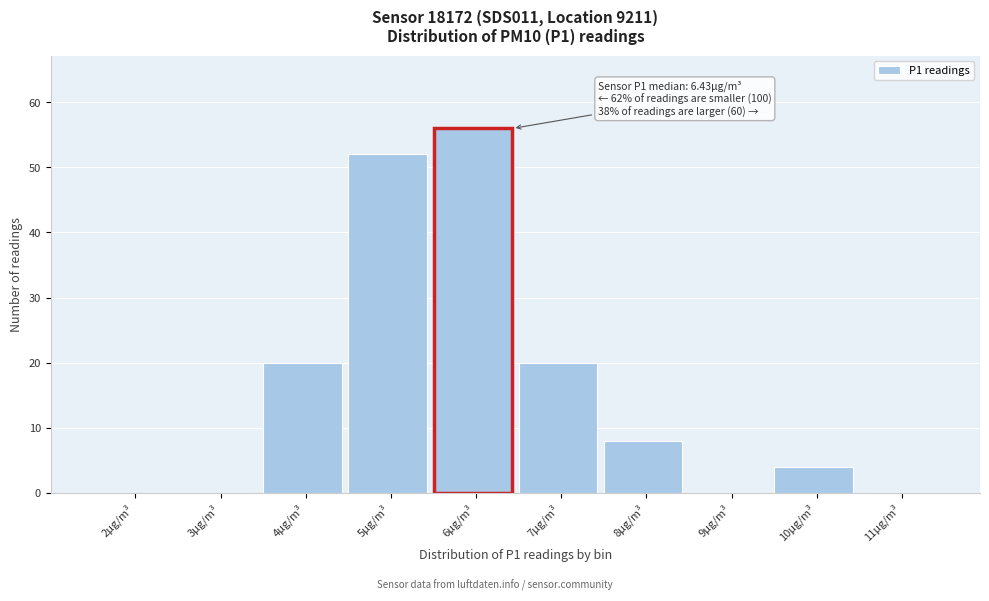

Reading left to right, what are all the values shown in this chart?

2μg/m³=0	3μg/m³=0	4μg/m³=20	5μg/m³=52	6μg/m³=56	7μg/m³=20	8μg/m³=8	9μg/m³=0	10μg/m³=4	11μg/m³=0